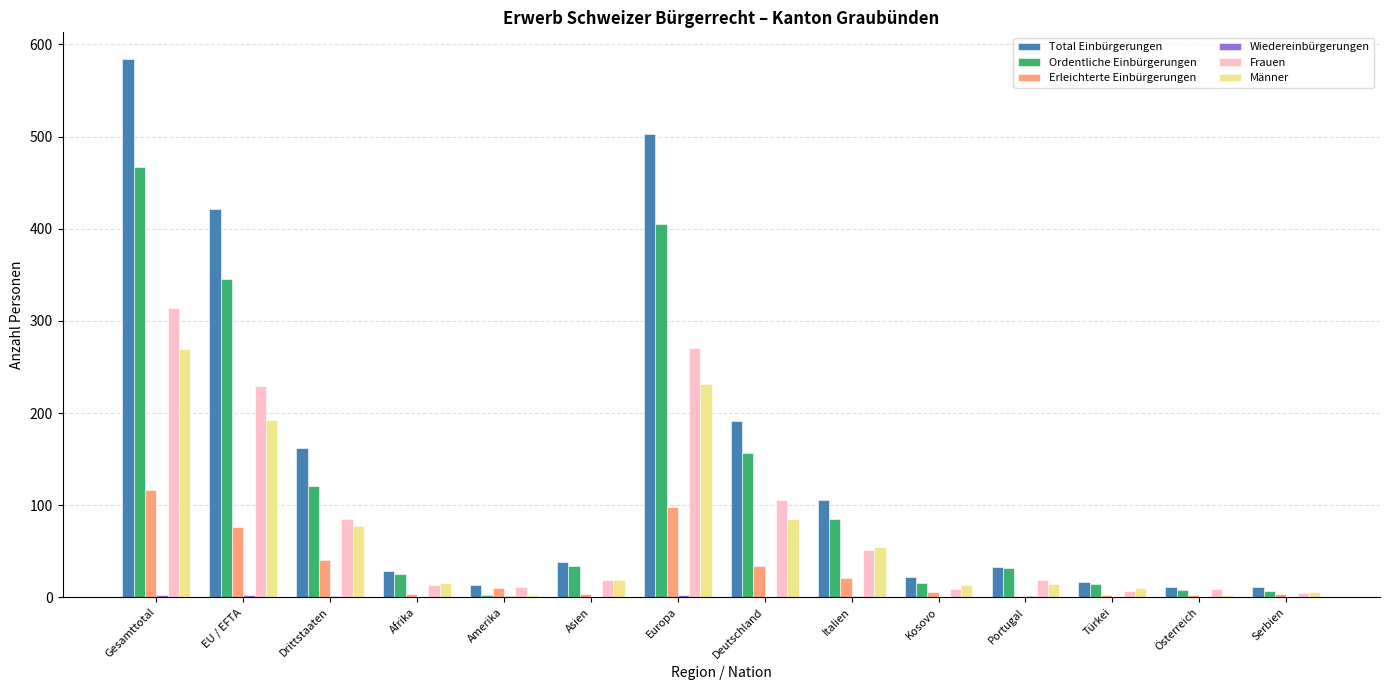

What is the total value across all series at Portugal?

100